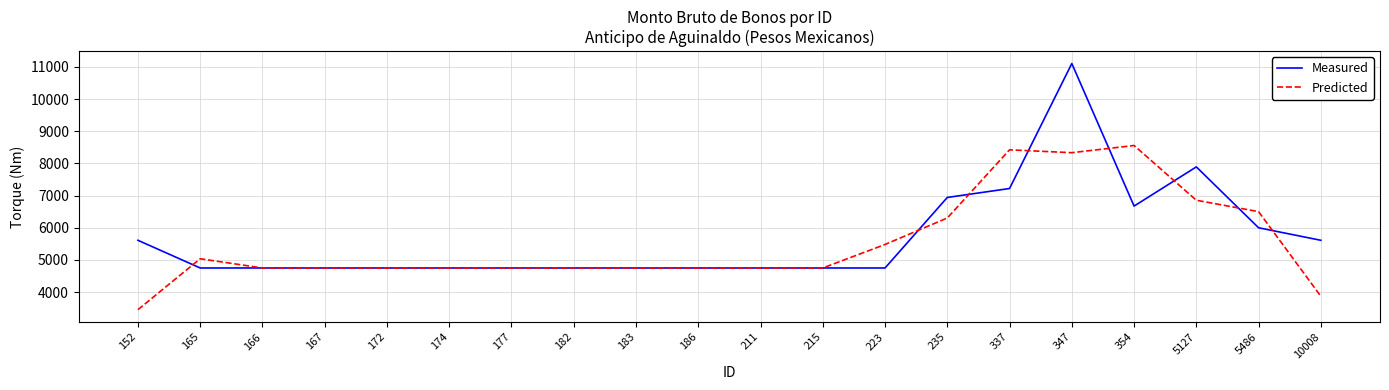

Which series has the largest total across all categories?

Measured